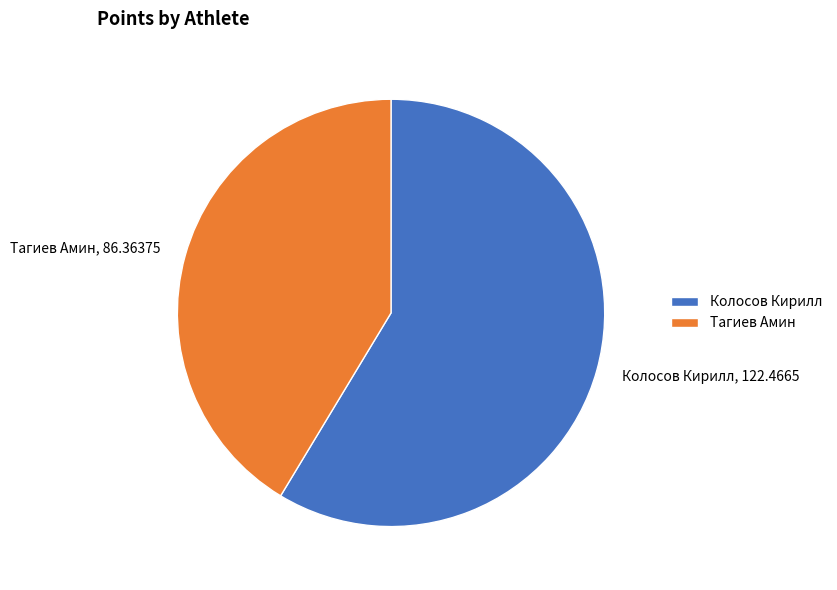

True or false: Тагиев Амин accounts for 41% of the total.

True